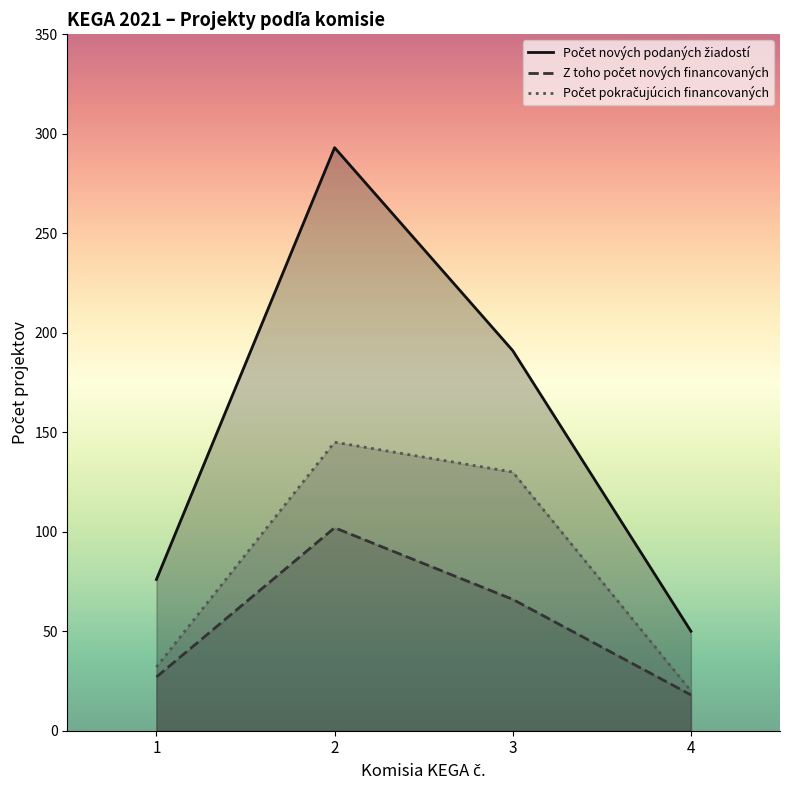

Is the value of Počet pokračujúcich financovaných at 2 greater than the value of Z toho počet nových financovaných at 1?

Yes